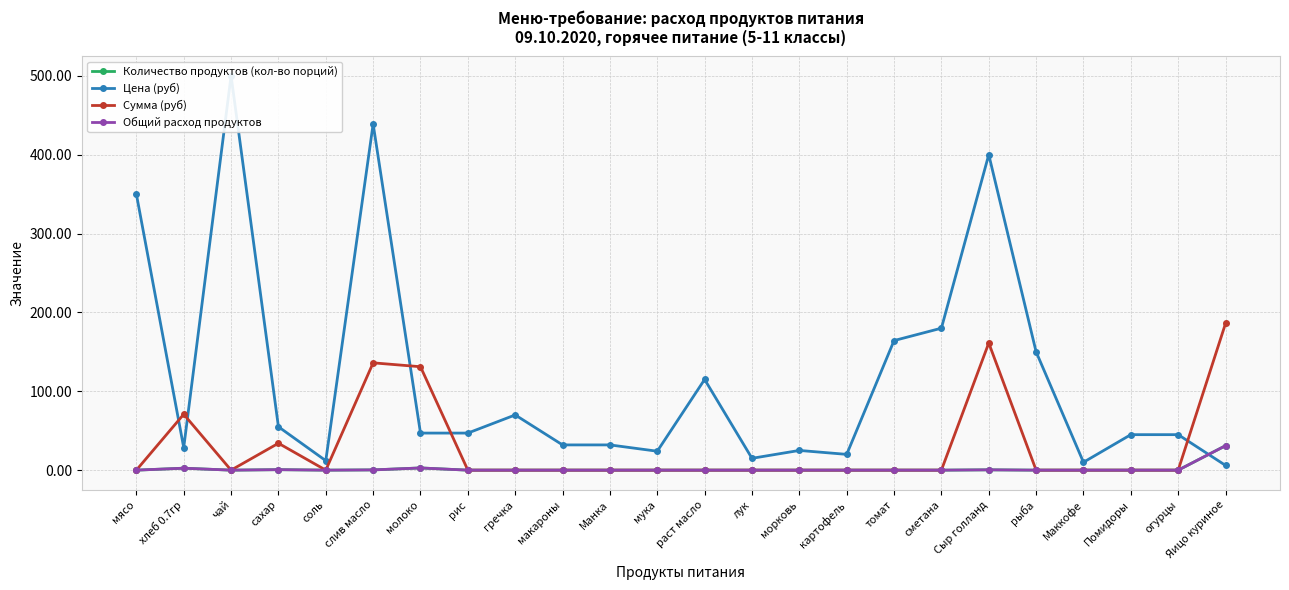

What are all the series names shown in the legend?

Количество продуктов (кол-во порций), Цена (руб), Сумма (руб), Общий расход продуктов